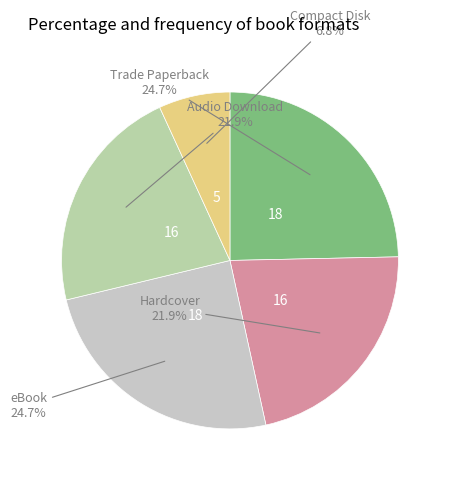

The Audio Download slice represents 22% of the pie. True or false?

True